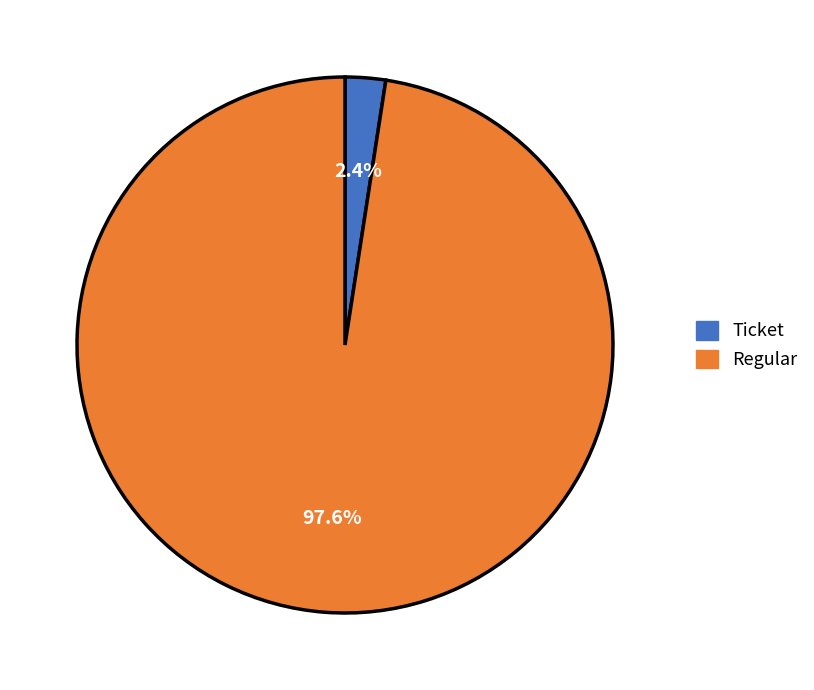

Which category has the biggest portion of the pie?

Regular